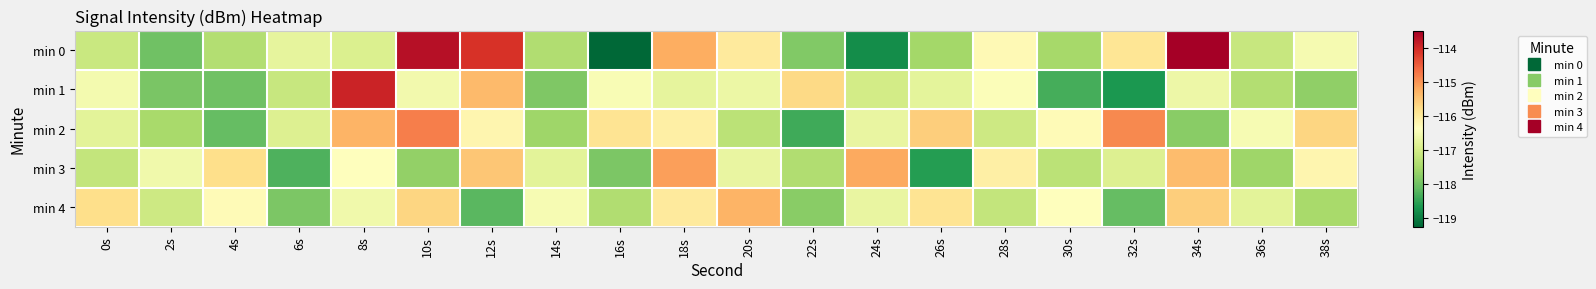

Count the number of categories in the chart.

20